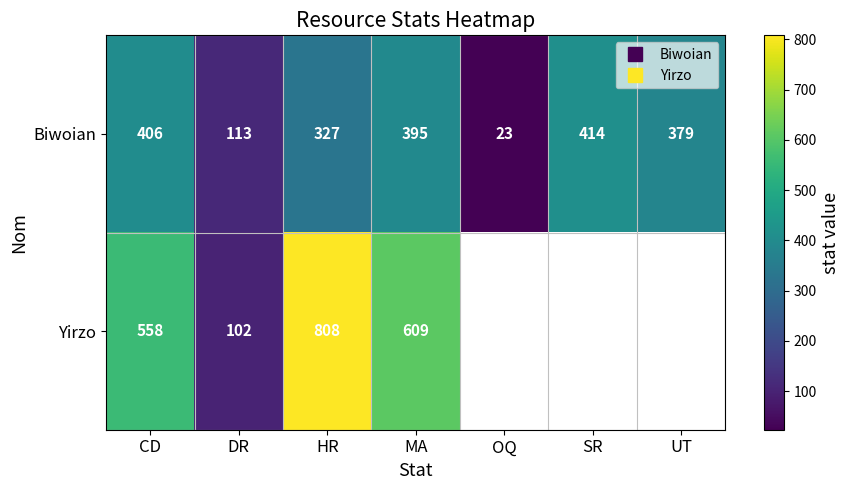

Where does the Biwoian series first go above 379?

CD